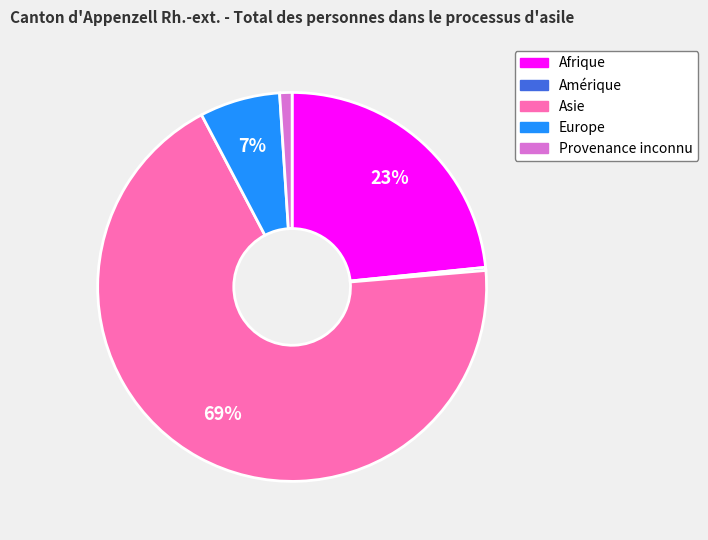

To the nearest percent, what is the average slice percentage?

20%